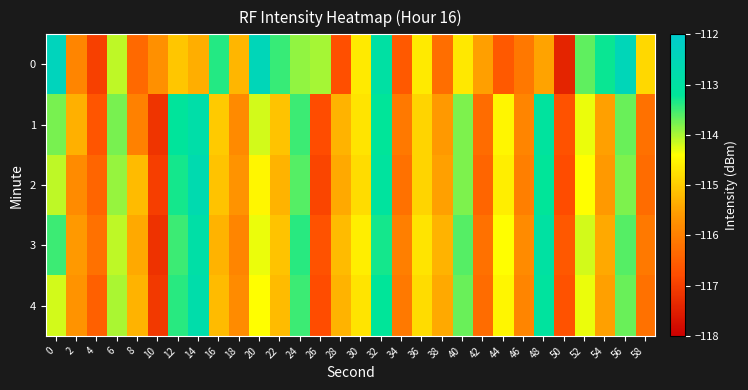

How many series are shown in this chart?

5